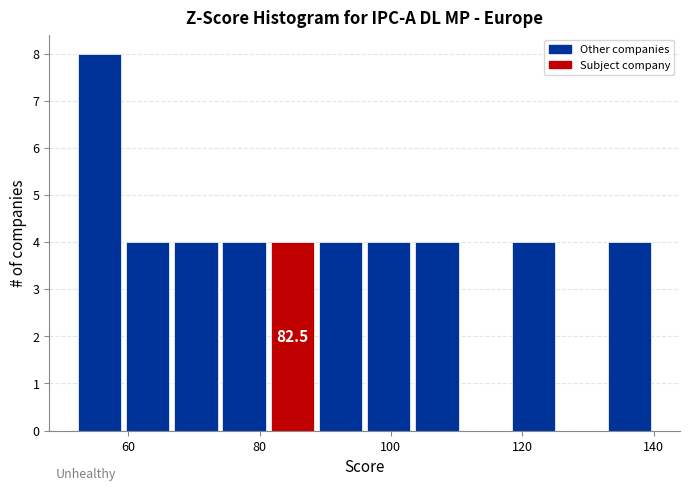

Around what value on the x-axis is the tallest bar? Give the approximate position of its centre, as read against the axis.

56